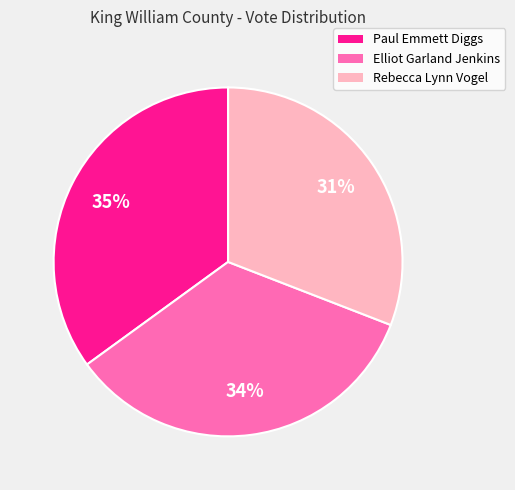

Is it true that Elliot Garland Jenkins is 34% of the pie?

True